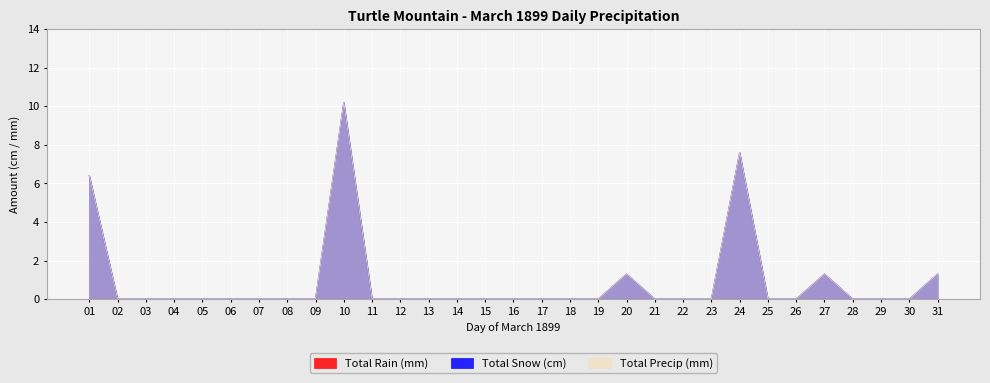

Which series changed the most between 06 and 21?

Total Snow (cm)